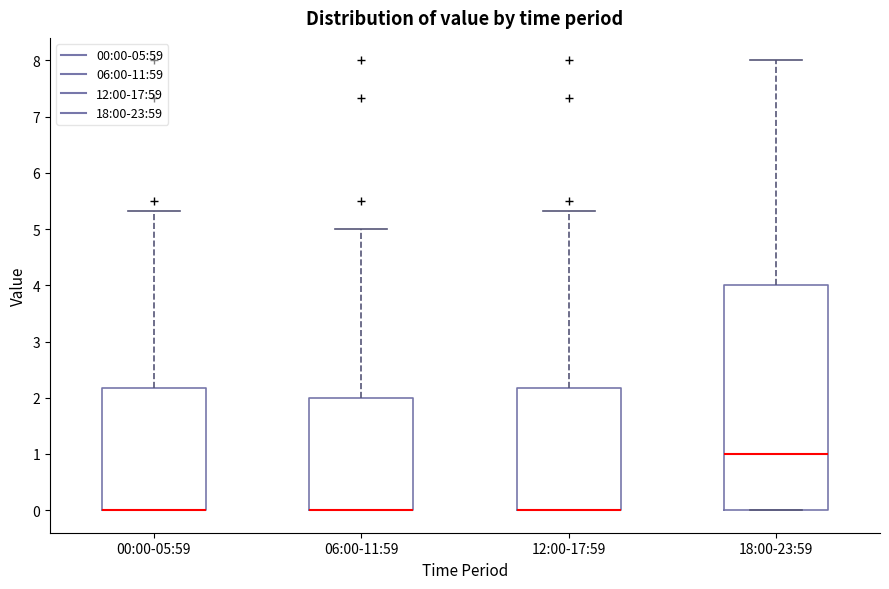

Reading left to right, read every box against the y-axis: the position of its median line, the range the box covers, and the ends of its whiskers. The values are not printed on the chart, so give them approximately, as read against the axis.

00:00-05:59: median 0.0 (drawn on the box's lower edge), box 0.0 to 2.2, whiskers 0.0 to 5.3
06:00-11:59: median 0.0 (drawn on the box's lower edge), box 0.0 to 2.0, whiskers 0.0 to 5.0
12:00-17:59: median 0.0 (drawn on the box's lower edge), box 0.0 to 2.2, whiskers 0.0 to 5.3
18:00-23:59: median 1.0, box 0.0 to 4.0, whiskers 0.0 to 8.0